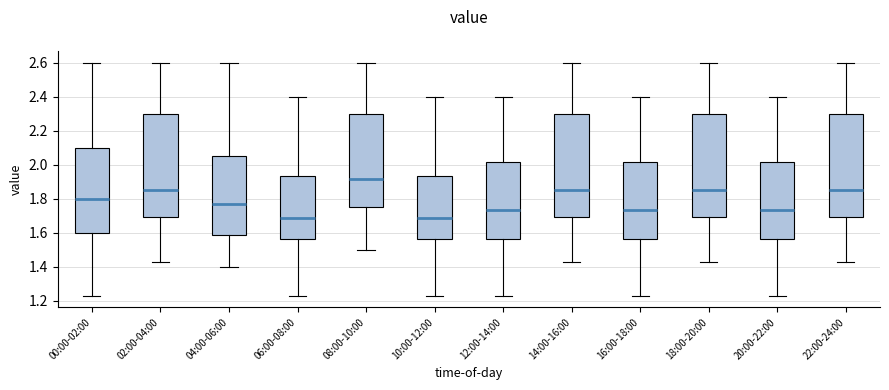

Where does the median line of the box for 22:00-24:00 sit on the y-axis? The values are not printed on the chart, so give them approximately, as read against the axis.

1.86